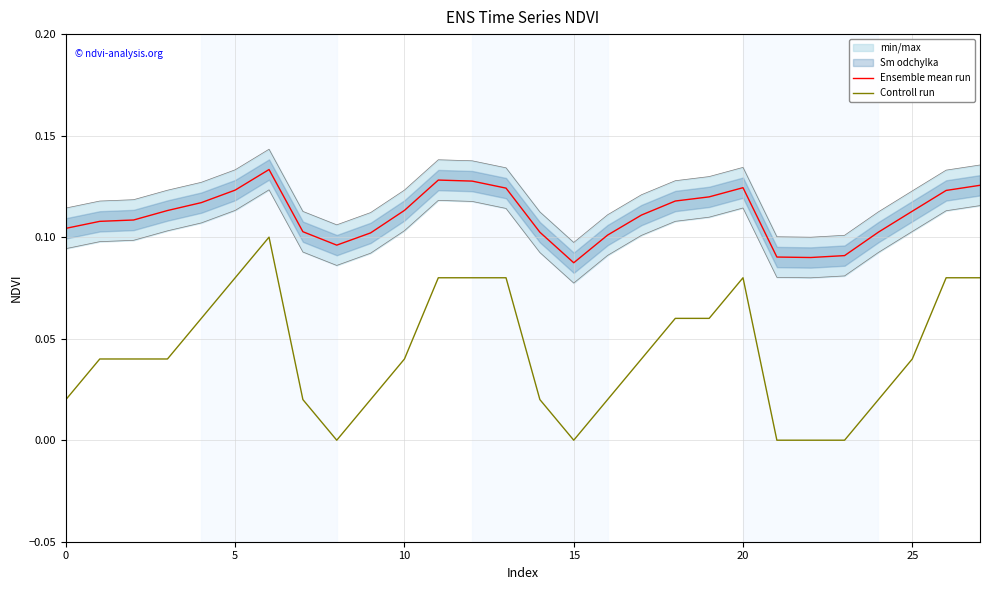

True or false: Ensemble mean run and Controll run intersect in this chart.

False